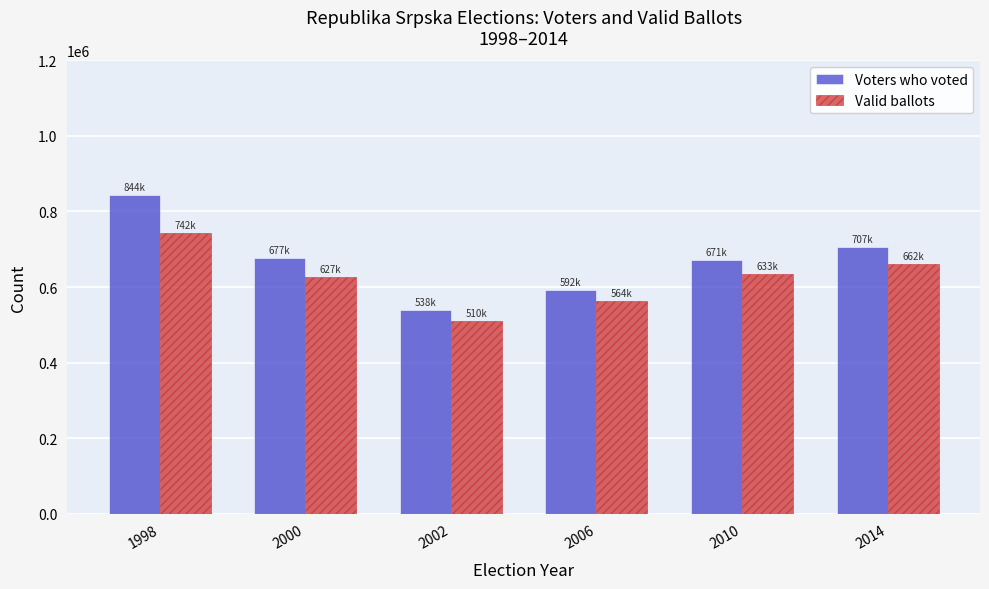

How many values in the Valid ballots series are below 633429?

3